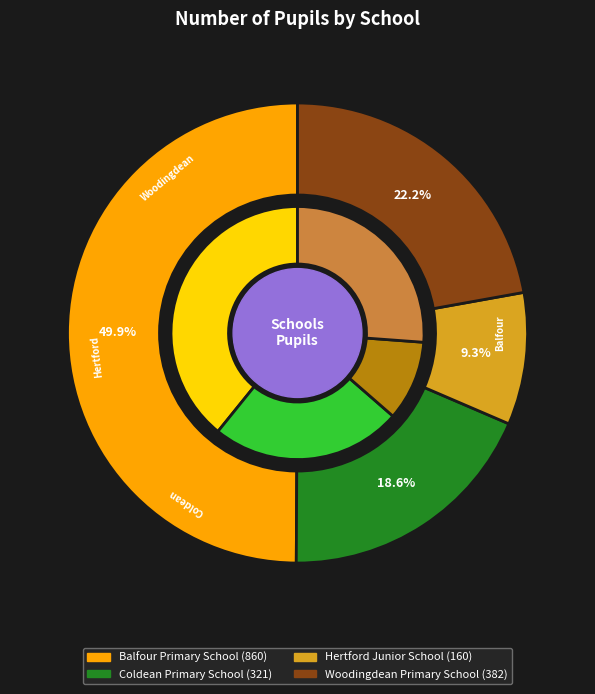

Count the number of slices in the pie.

4